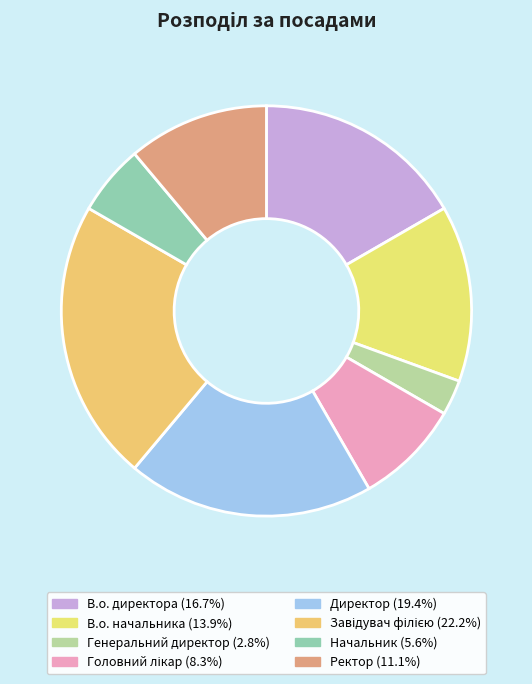

To the nearest percent, what is the average slice percentage?

12%